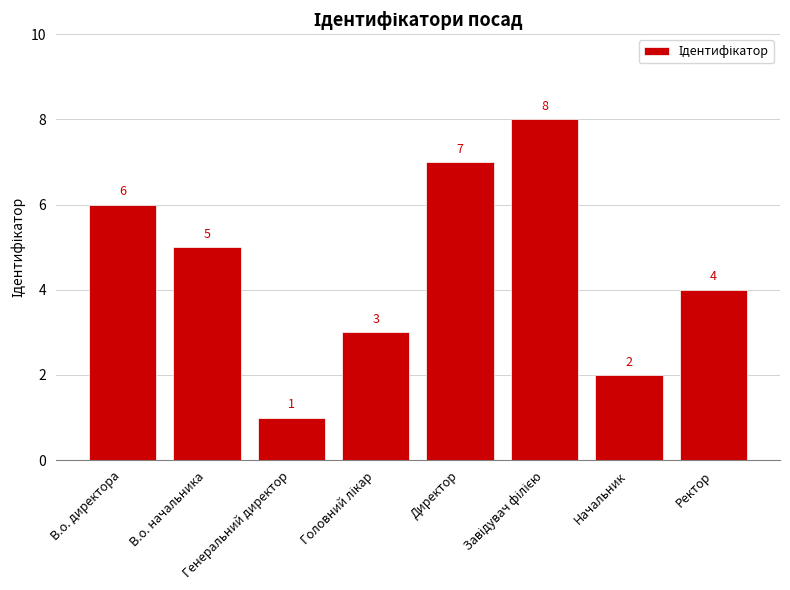

Where is the data nearest to the value 4?

Ректор